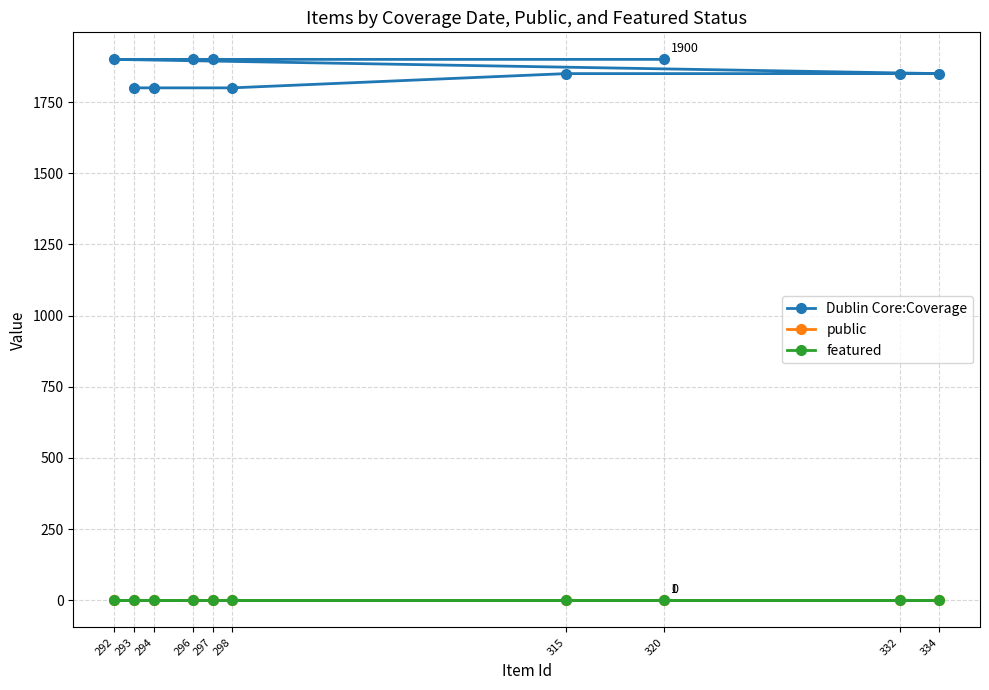

Is it true that featured equals 0 at 293?

True